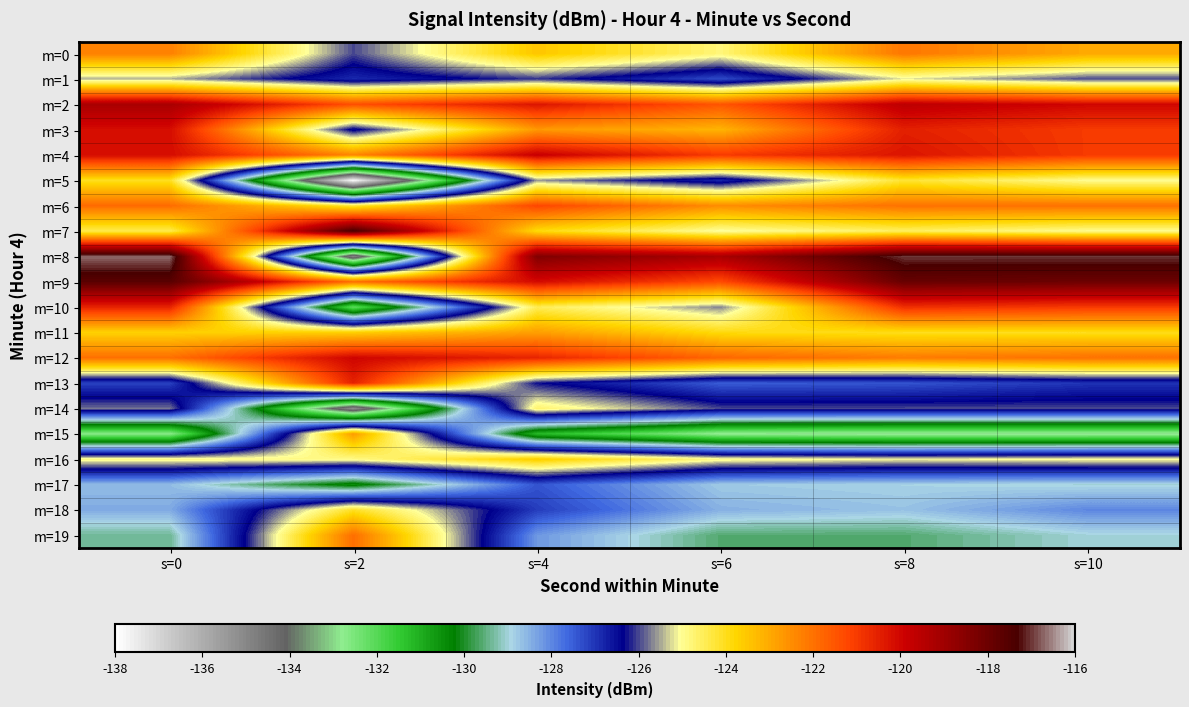

What is the greatest value displayed?

-116.7